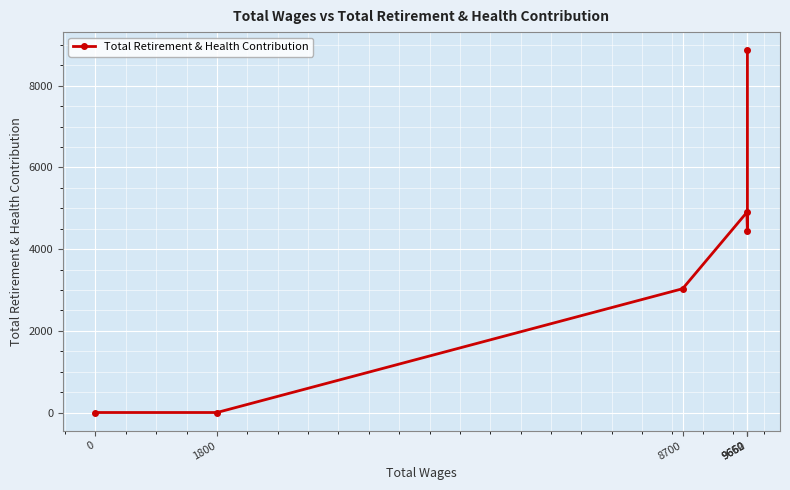

How many points are lower than both their immediate neighbors (excluding endpoints)?

1